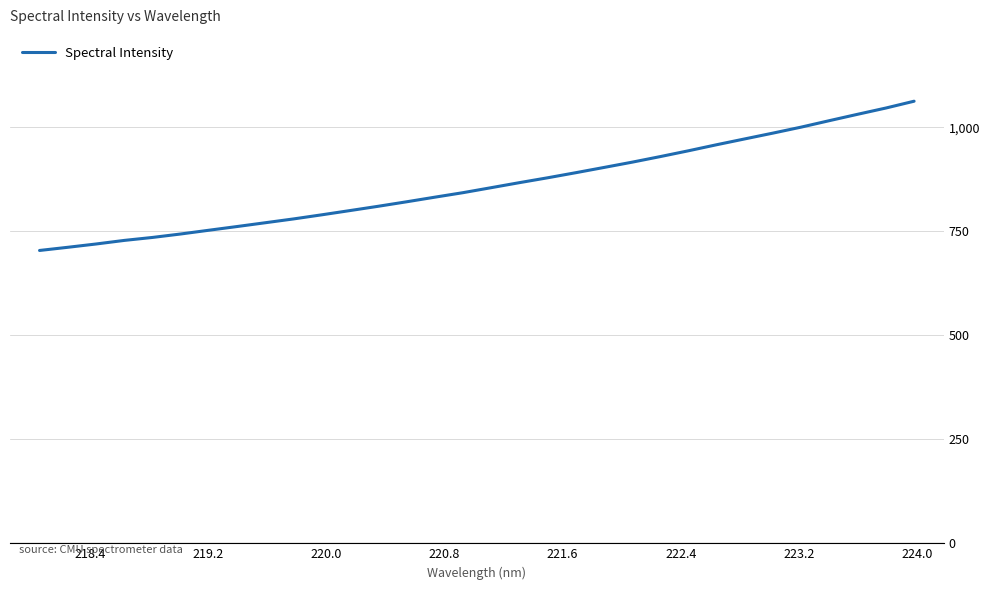

Count the number of data series in this chart.

1